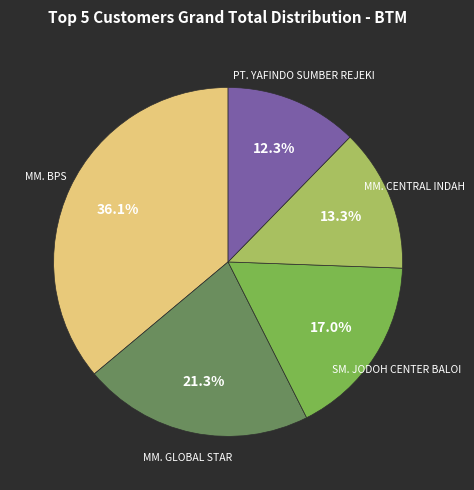

Is there any slice that represents more than half of the pie?

No